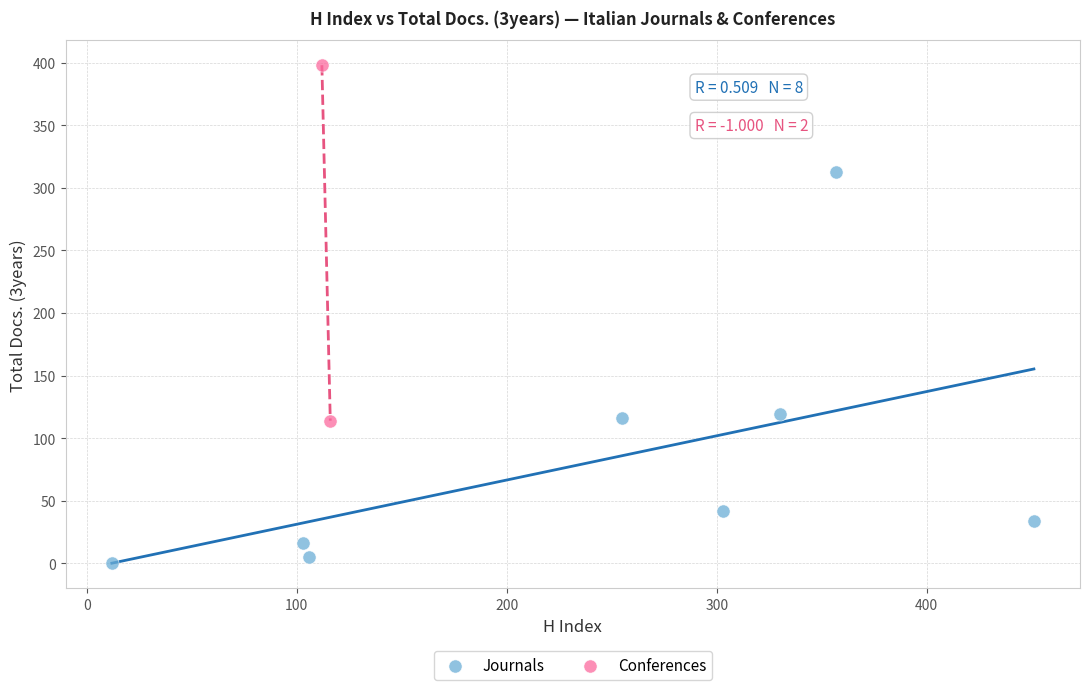

What are all the series names shown in the legend?

Journals, Conferences